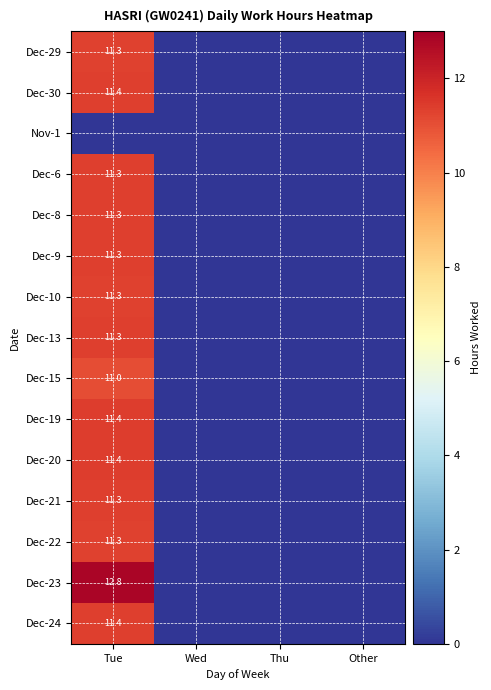

True or false: Dec-23 has a value of 12.8 at Tue.

True